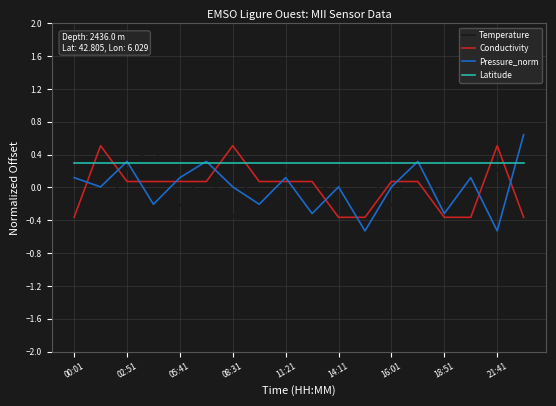

Which series has the largest range (max minus min)?

Pressure_norm